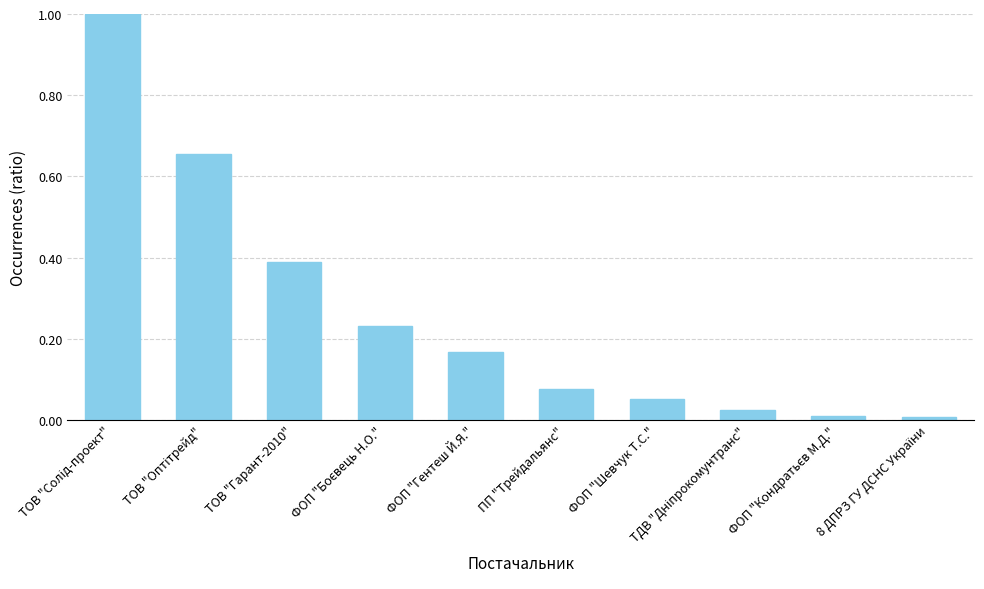

What is the difference between the second highest and minimum values?

0.6